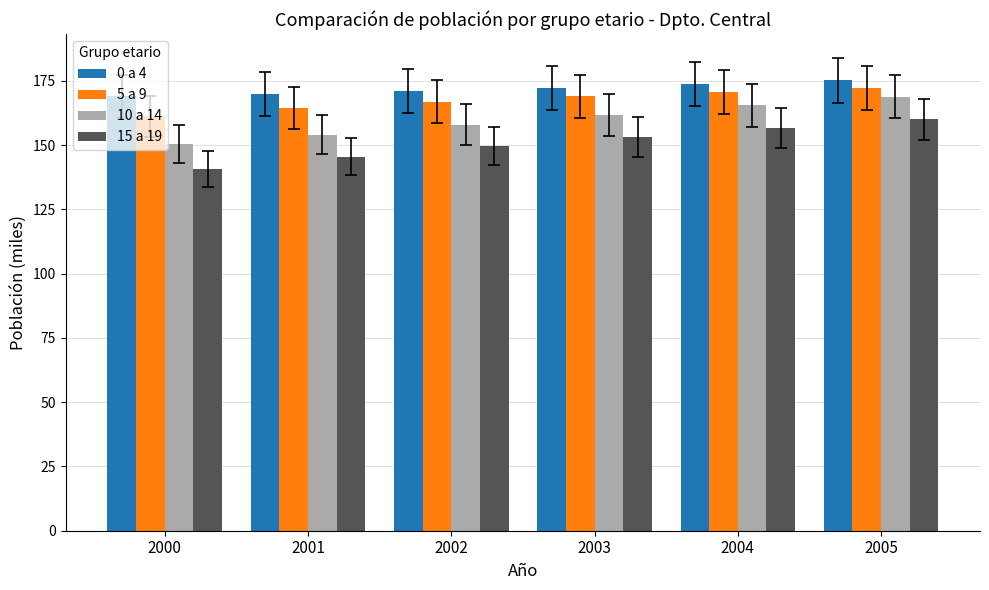

What is the spread (max minus min) of values at 2001?

24.4